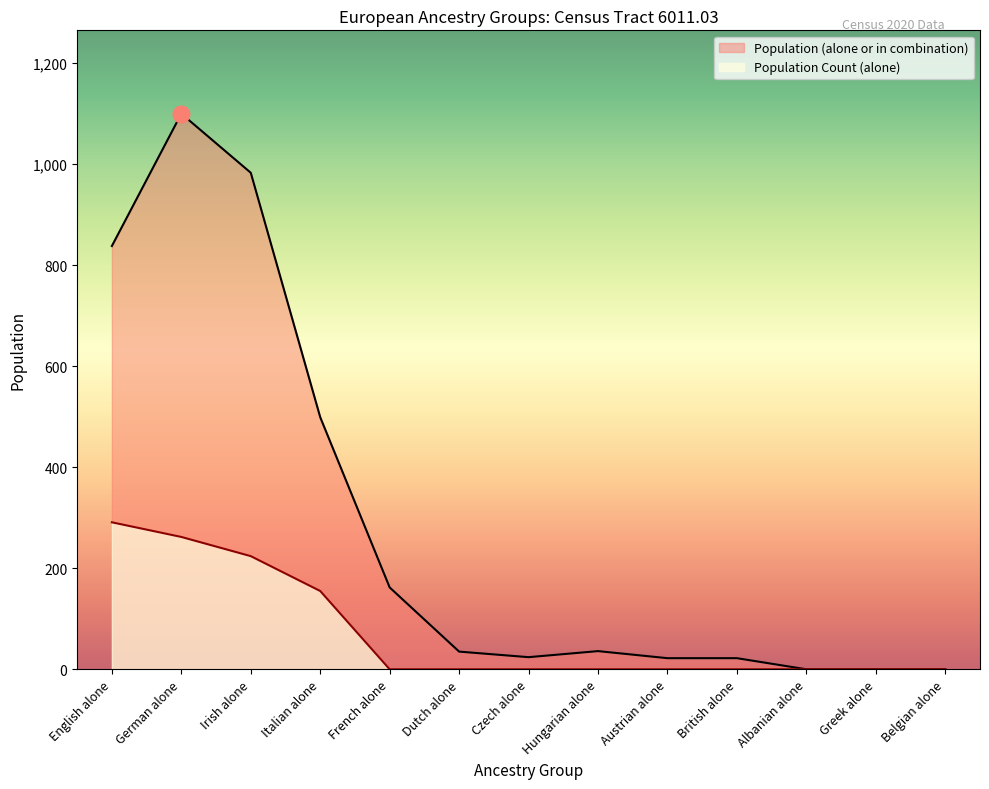

Is it true that the value at Dutch alone is 0?

True